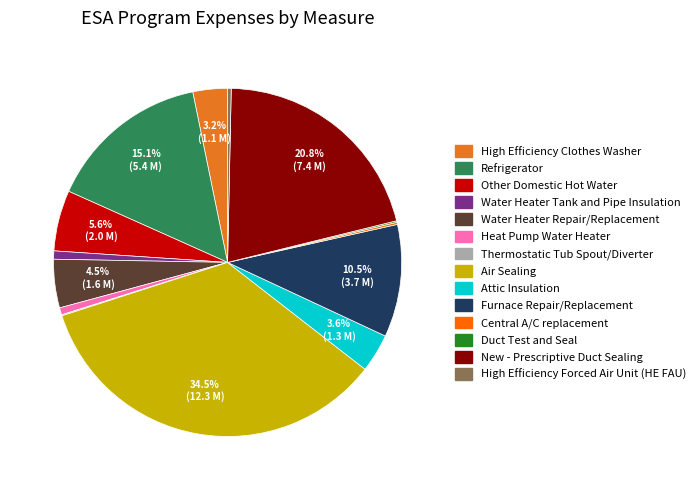

What is the largest slice in the pie chart?

Air Sealing